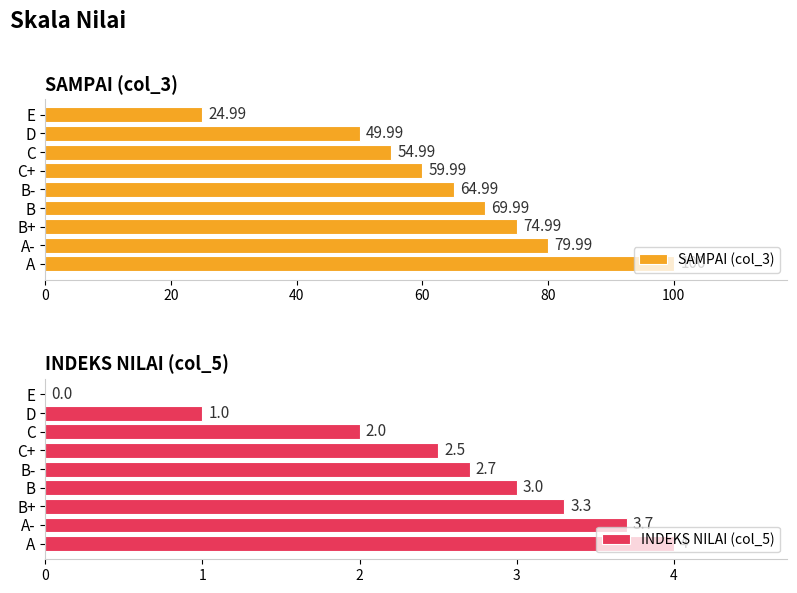

Which series has the largest total across all categories?

SAMPAI (col_3)